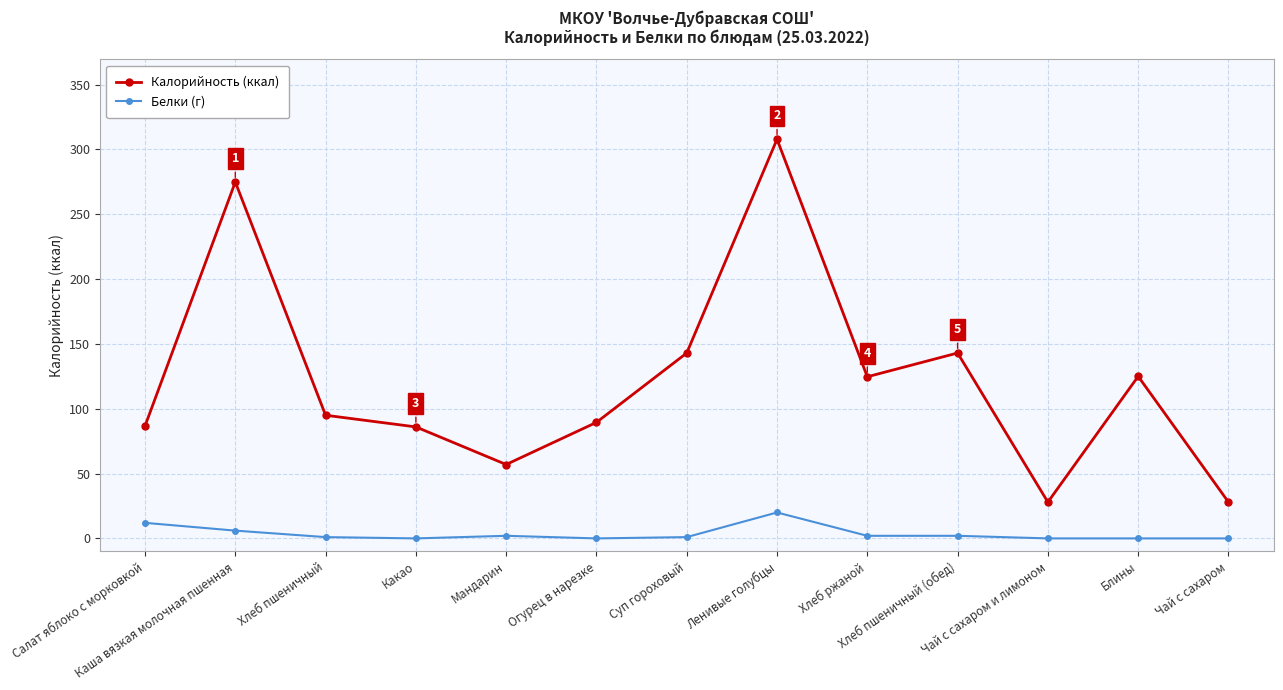

What is the difference between the maximum and second lowest values in the Калорийность (ккал) series?

279.9